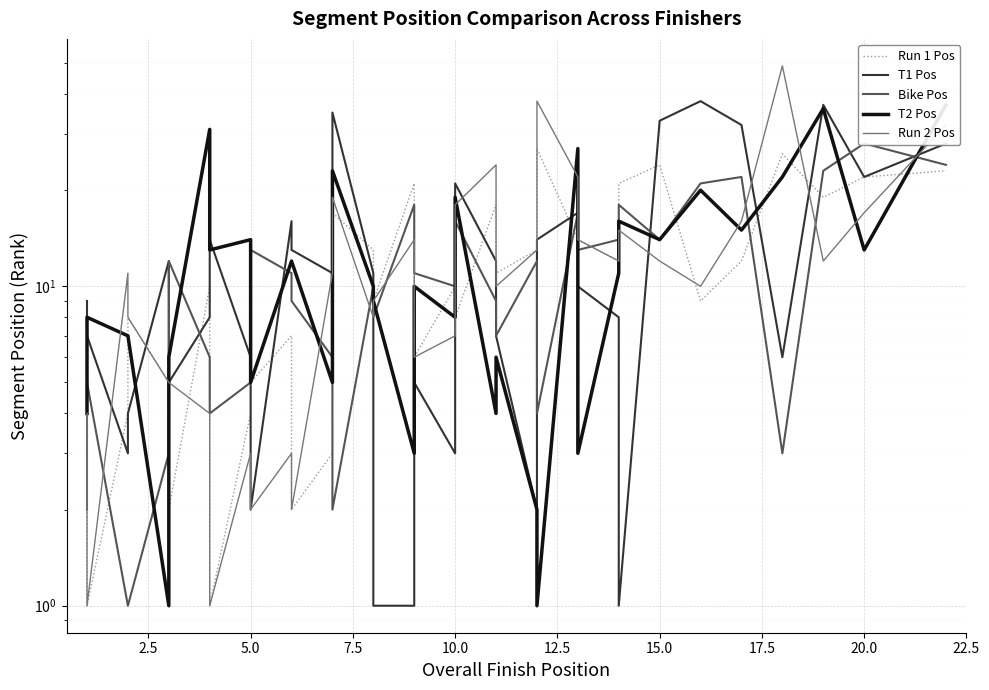

What is the average value of the T2 Pos series?

12